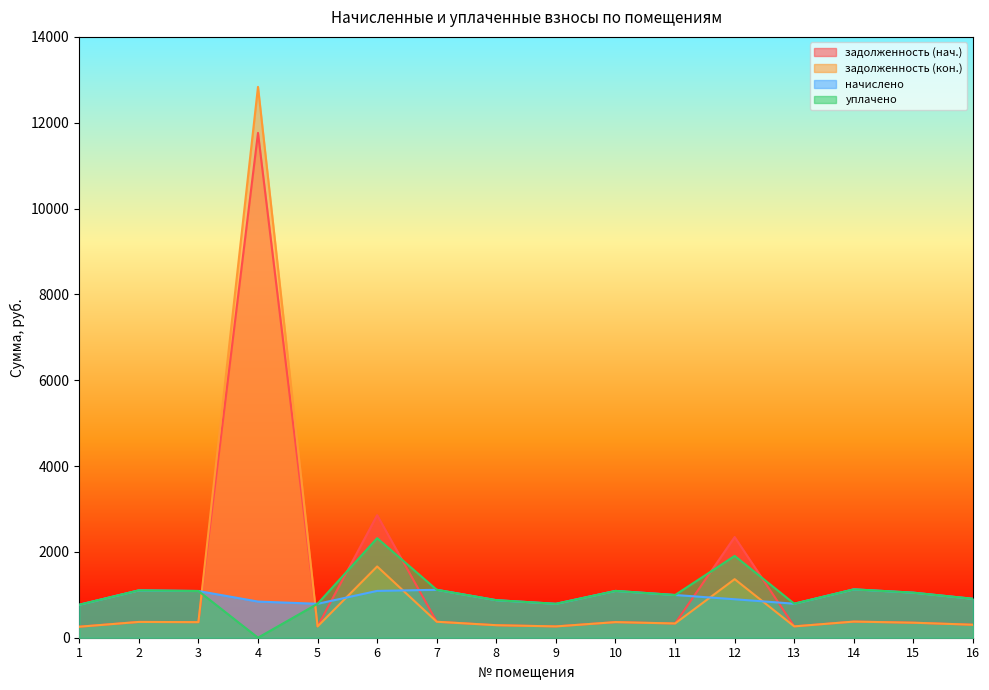

How many intersections are there between задолженность (кон.) and задолженность (нач.)?

1